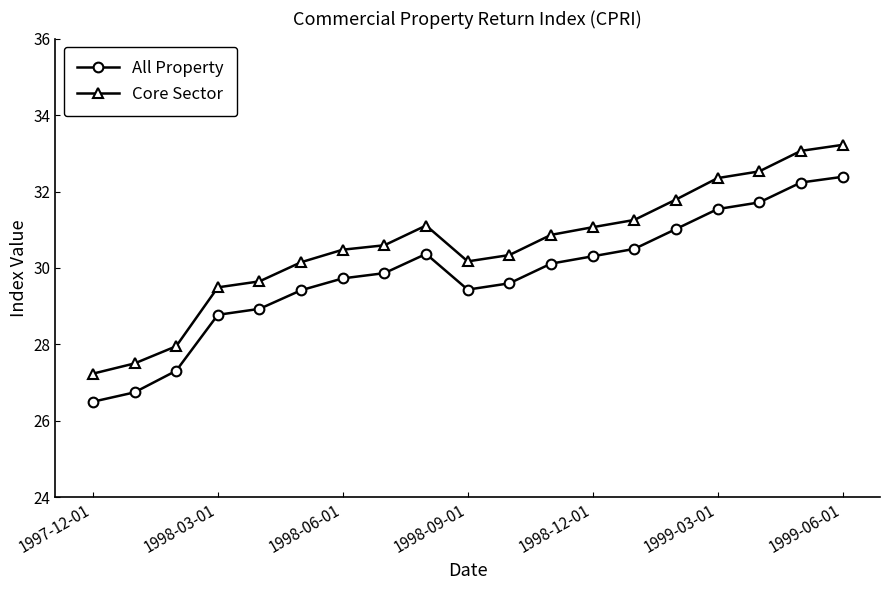

Which series has the largest range (max minus min)?

Core Sector